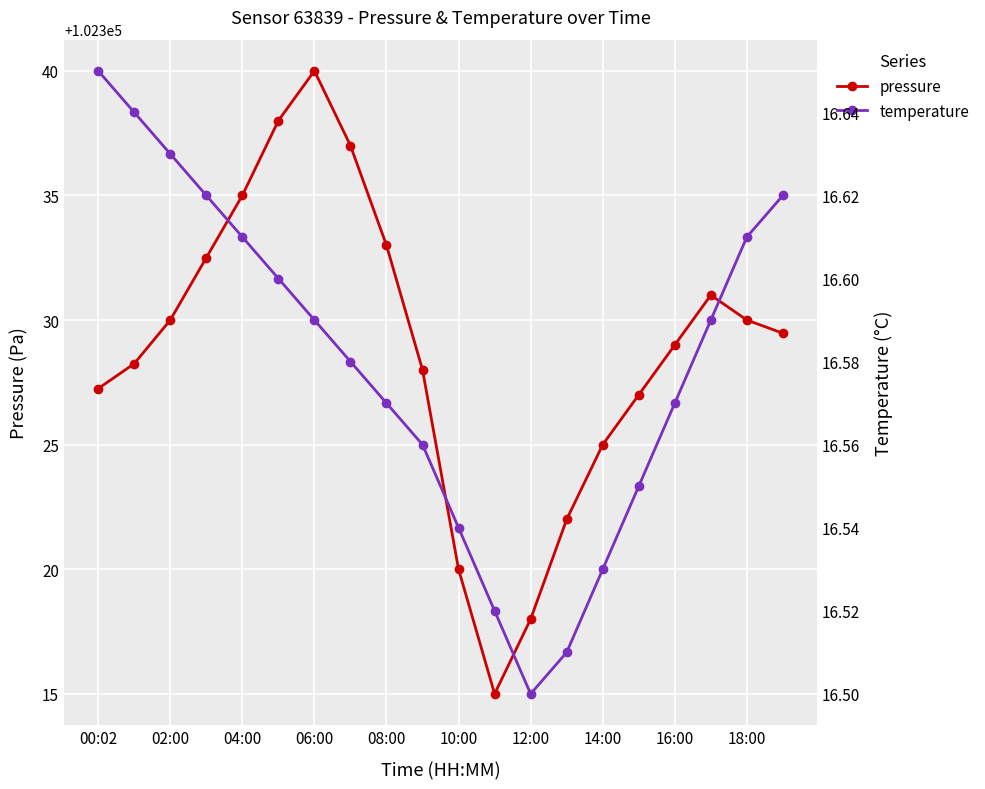

Count the number of categories in the chart.

20